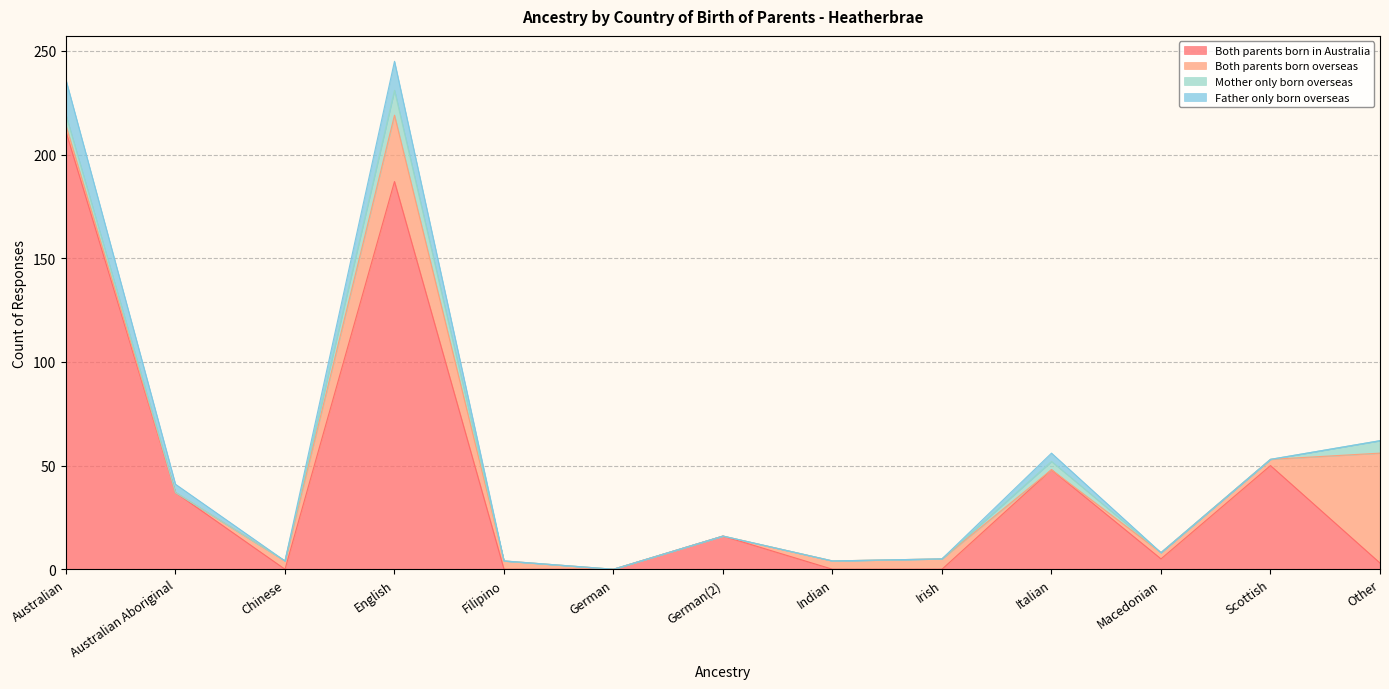

The value of Both parents born in Australia at English is 298. True or false?

False